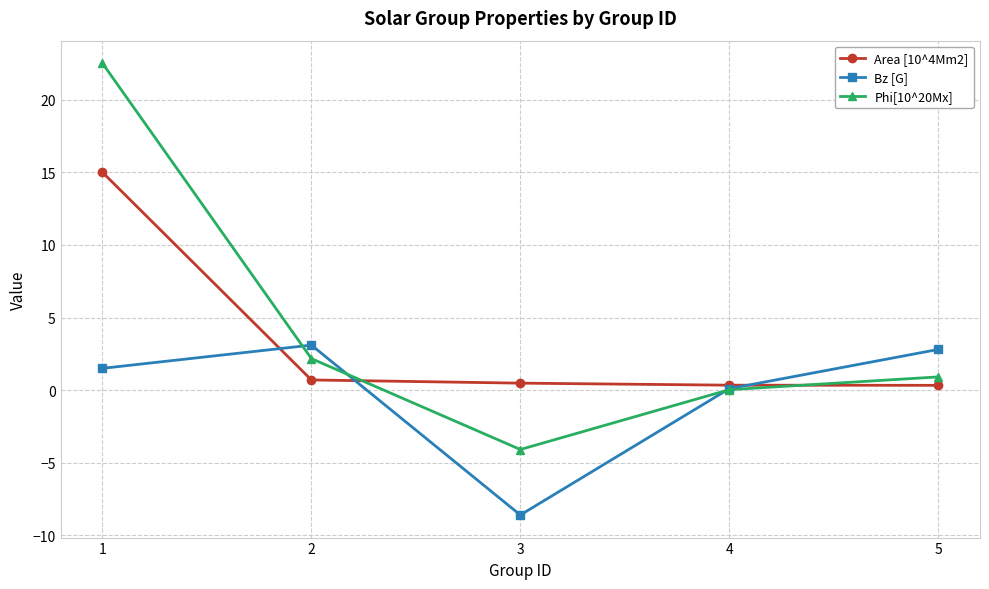

Which series changed the most between 1 and 5?

Phi[10^20Mx]